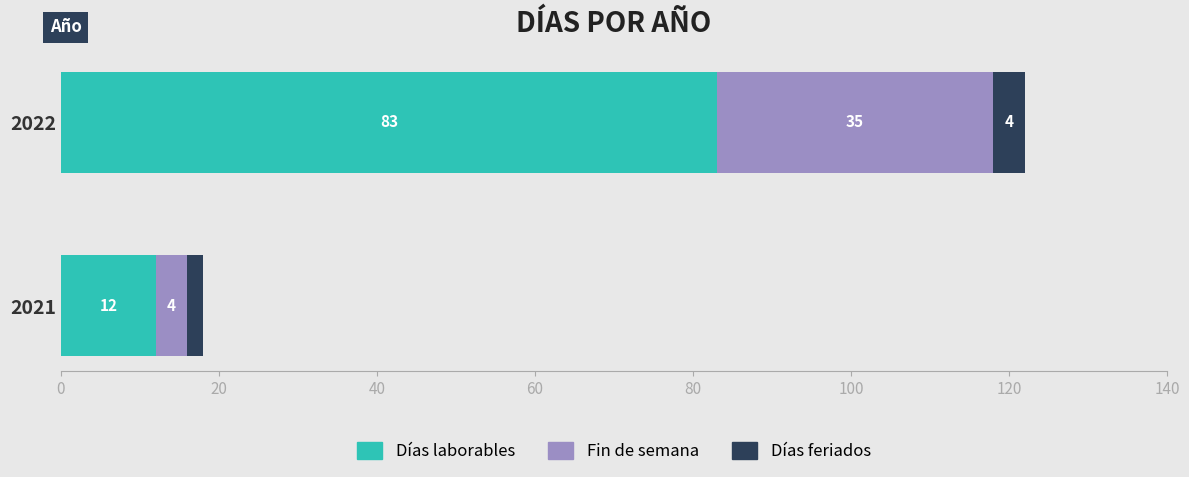

What are all the series names shown in the legend?

Días laborables, Fin de semana, Días feriados